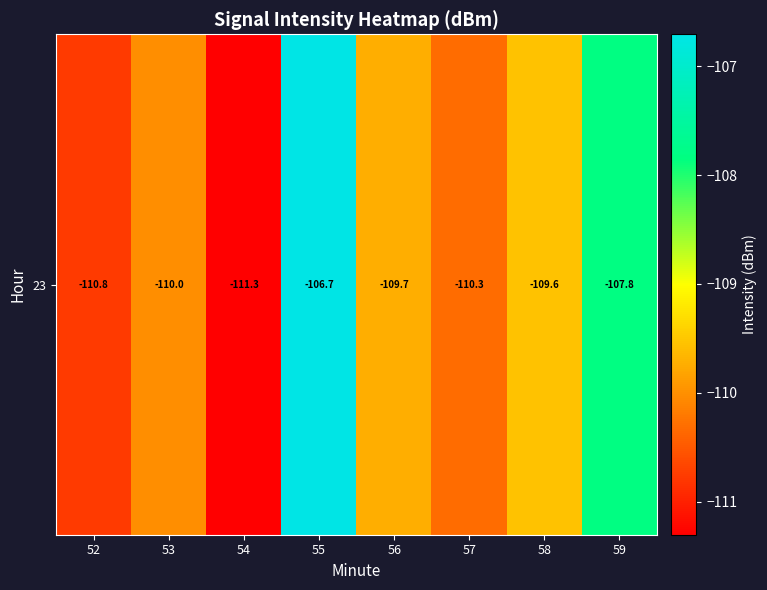

Rank the categories by value from highest to lowest.

55, 59, 58, 56, 53, 57, 52, 54